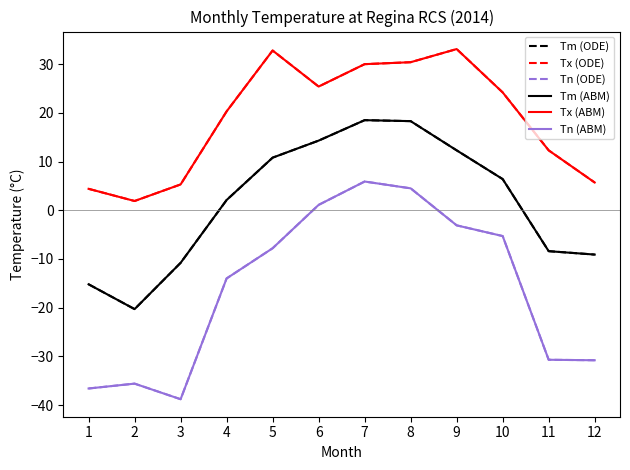

What are all the series names shown in the legend?

Tm (ODE), Tx (ODE), Tn (ODE), Tm (ABM), Tx (ABM), Tn (ABM)